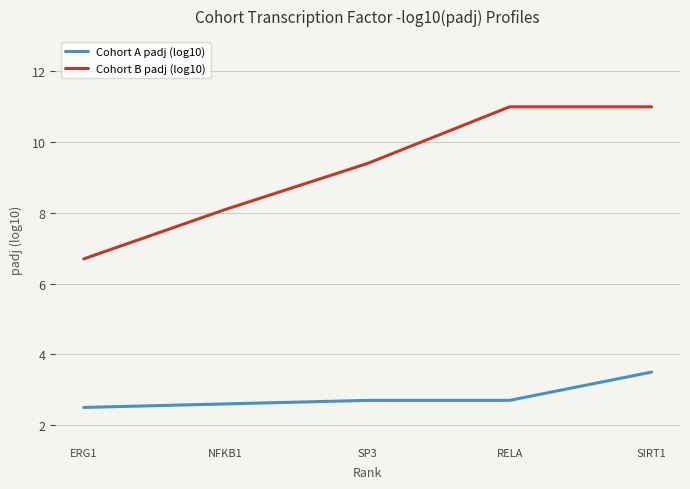

True or false: Cohort A padj (log10) has more than 2 points higher than both neighbors.

False